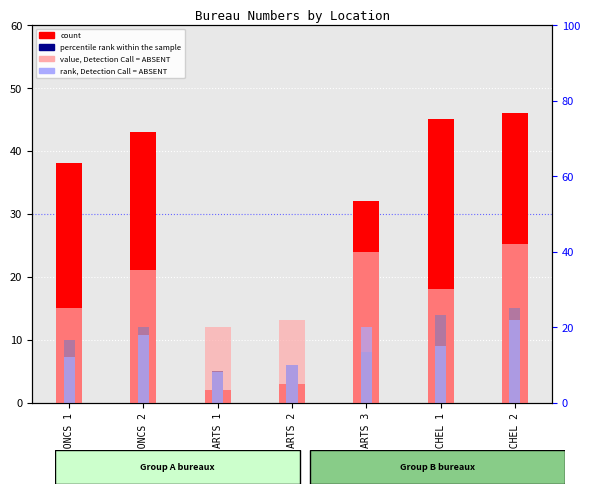

Are the bars horizontal?

No